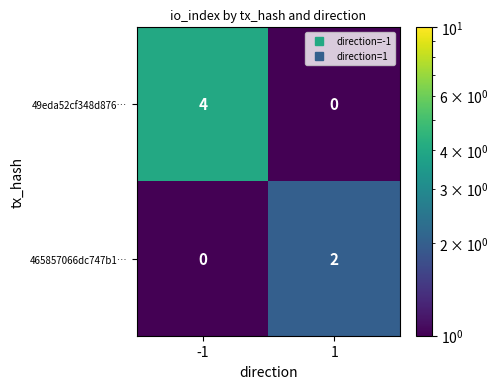

At which category is the sum across all series the highest?

-1